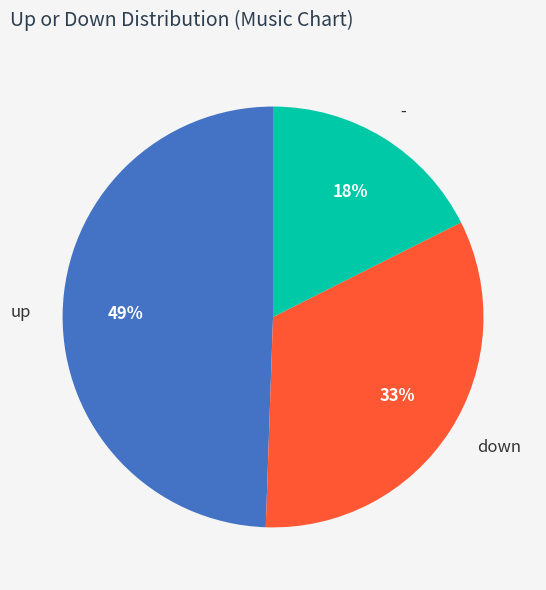

Is it true that up is 60% of the pie?

False